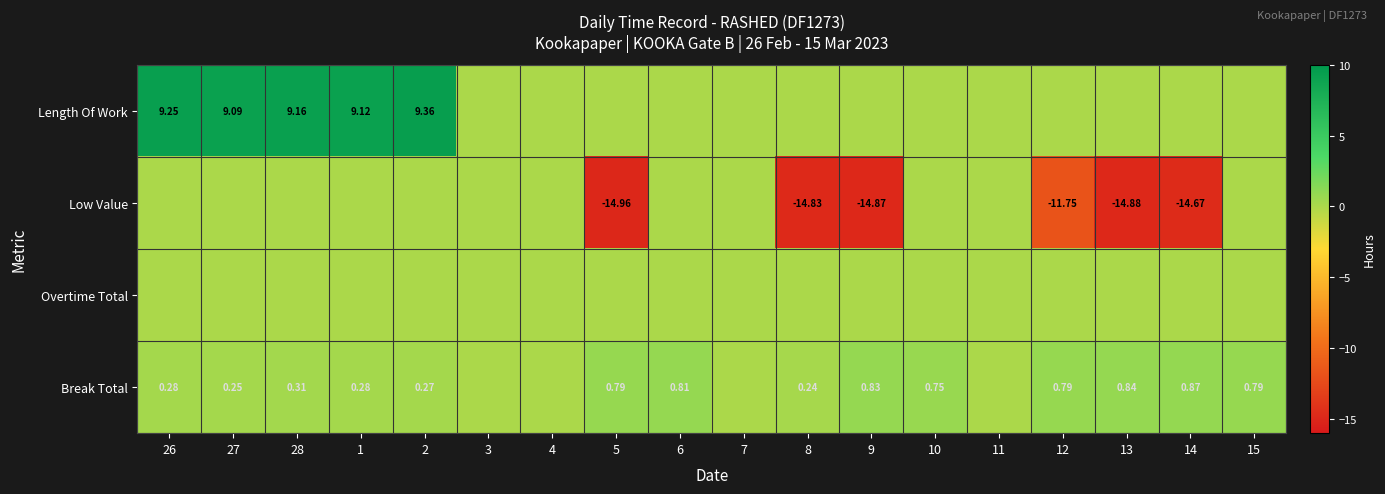

The Length Of Work series shows 4.6 at 12. True or false?

False